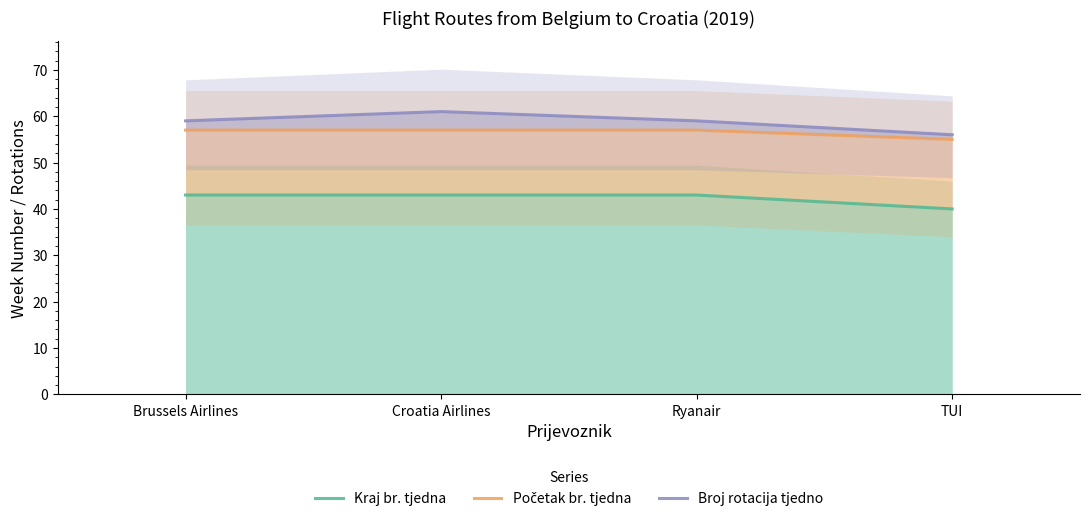

What is the difference between the highest and lowest values at Croatia Airlines?

18